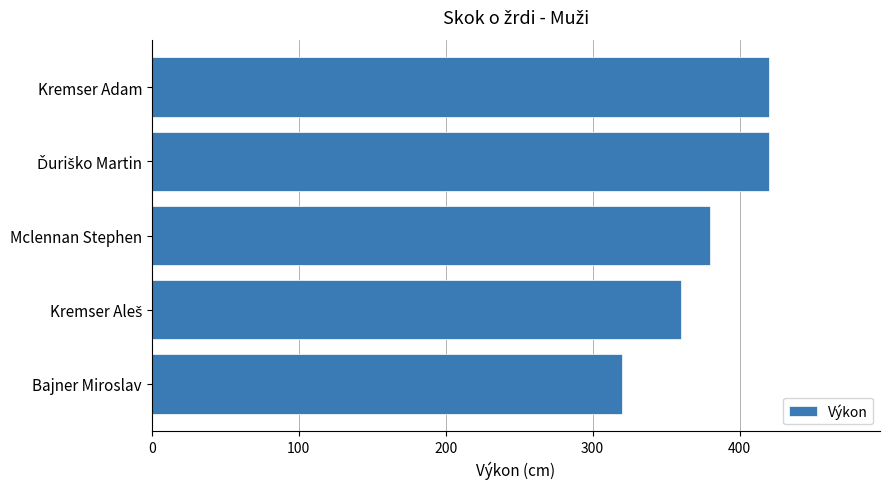

Which has a higher value, Mclennan Stephen or Kremser Adam?

Kremser Adam